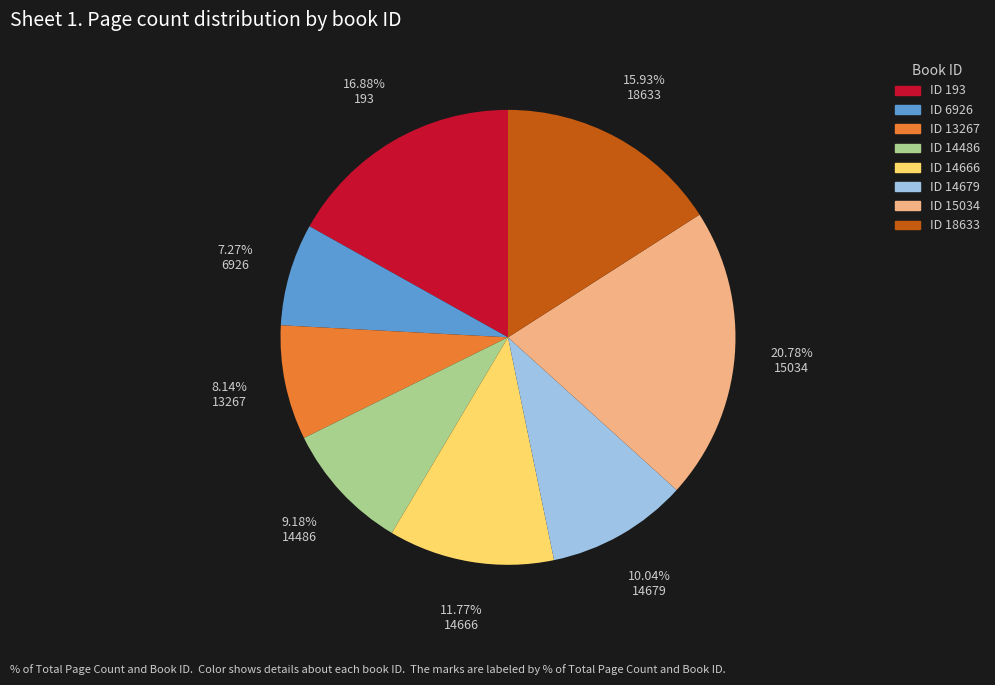

How many slices are in this pie chart?

8